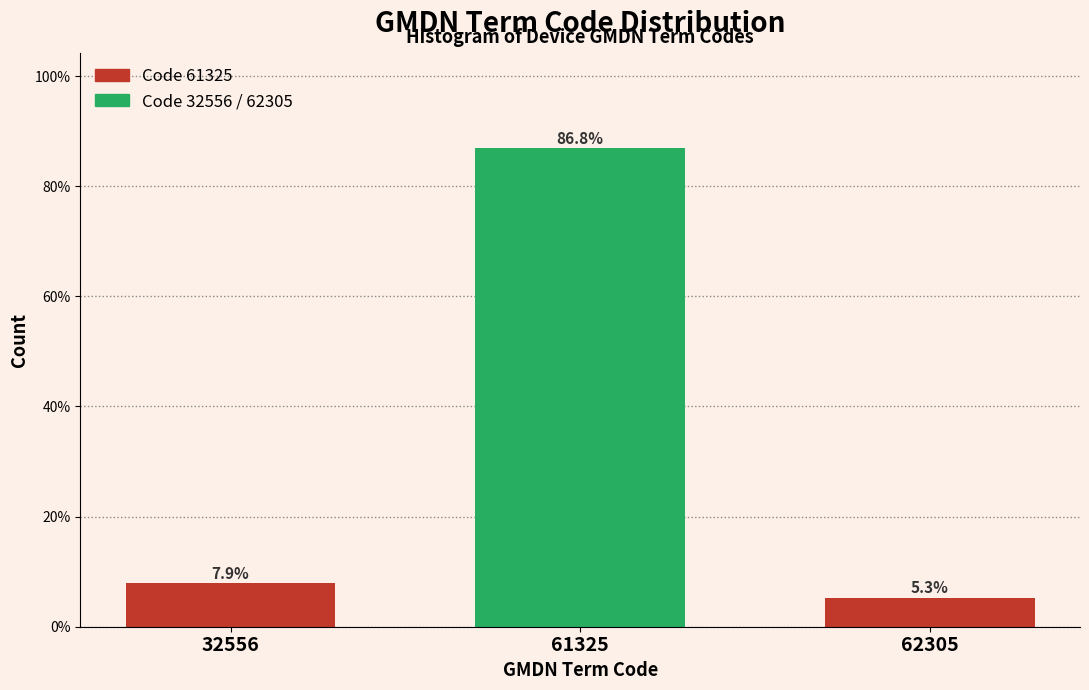

Reading right to left, list all the values displayed in this chart.

62305=5.3	61325=86.8	32556=7.9